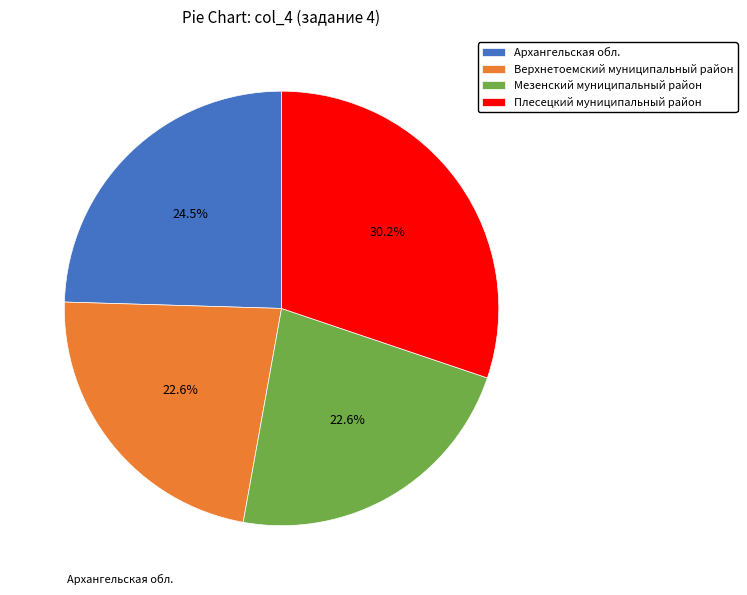

Count the number of slices in the pie.

4